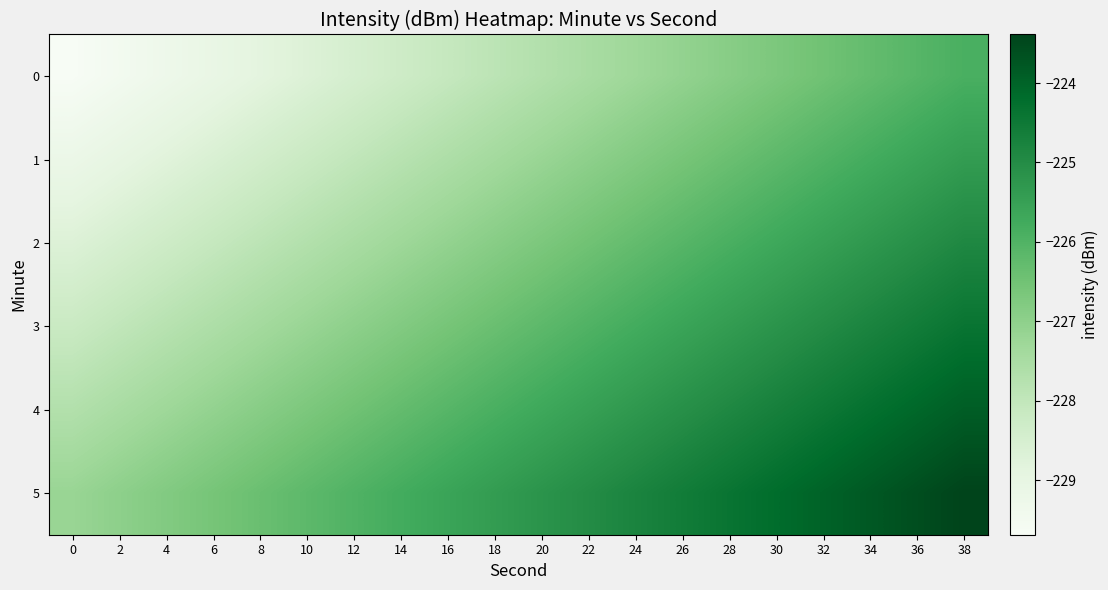

How many data points does each series have?

20